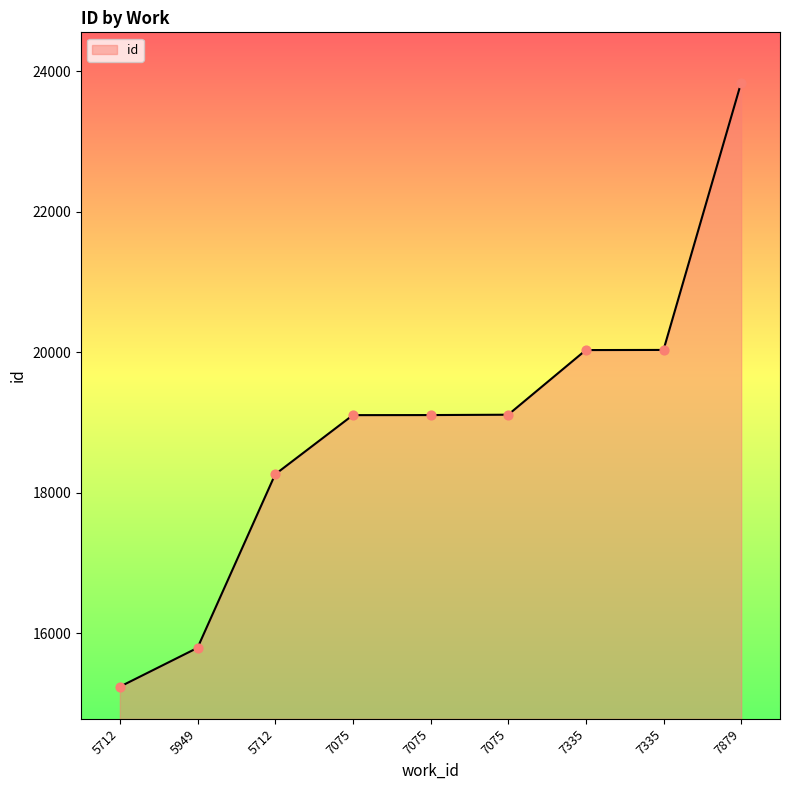

What is the ratio of the value at 5949 to the value at 7335?

0.8